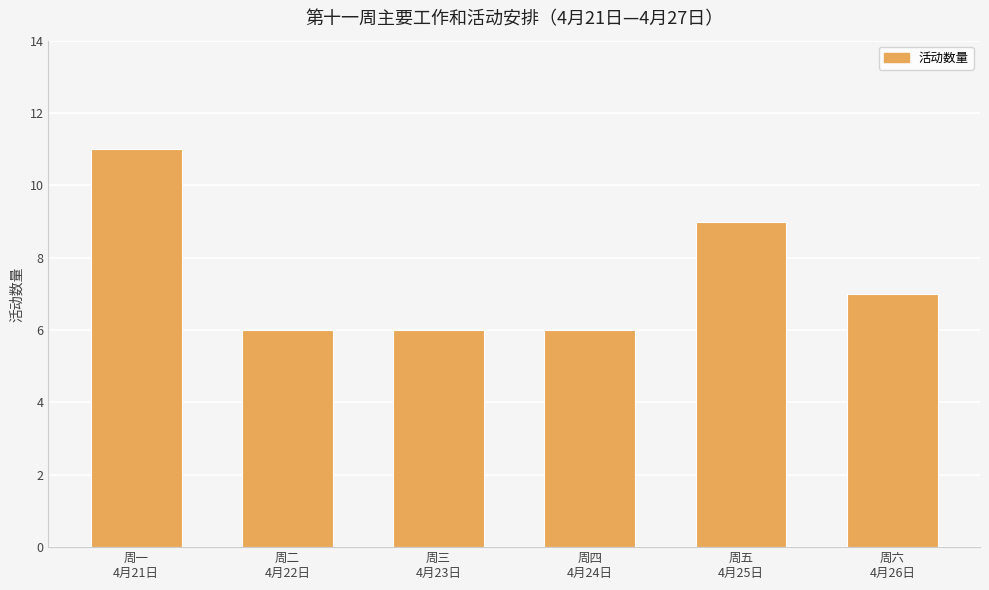

What is the greatest value displayed?

11